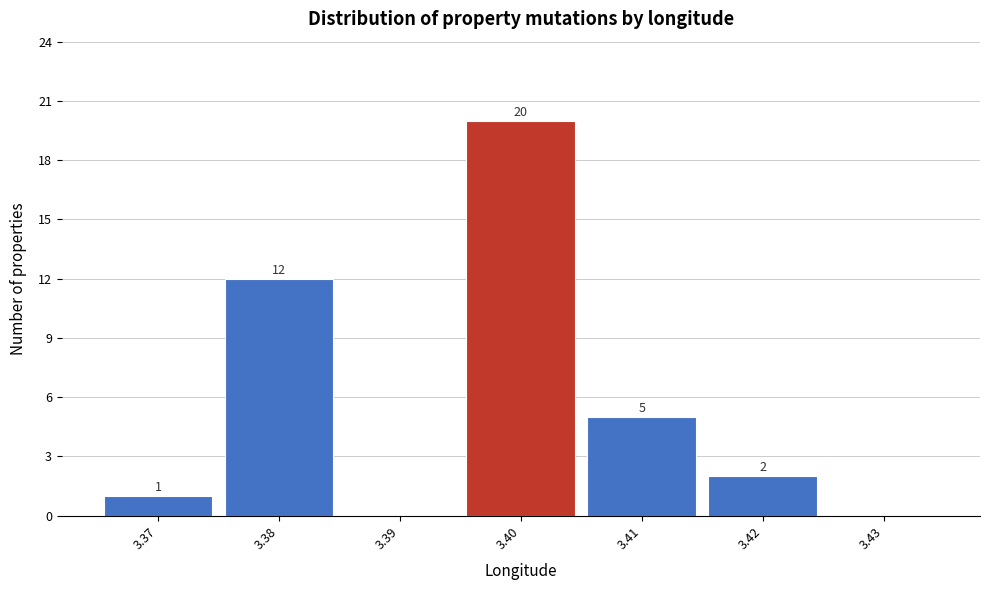

Reading left to right, transcribe all the data shown in this chart.

3.37=1	3.38=12	3.39=0	3.40=20	3.41=5	3.42=2	3.43=0